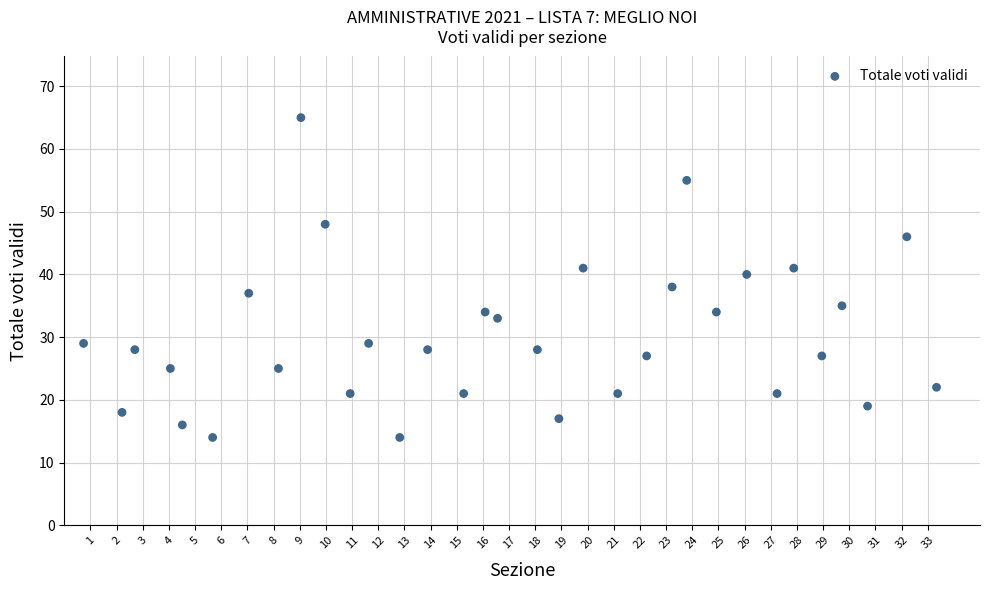

What is the range of Y values (max minus min)?

51